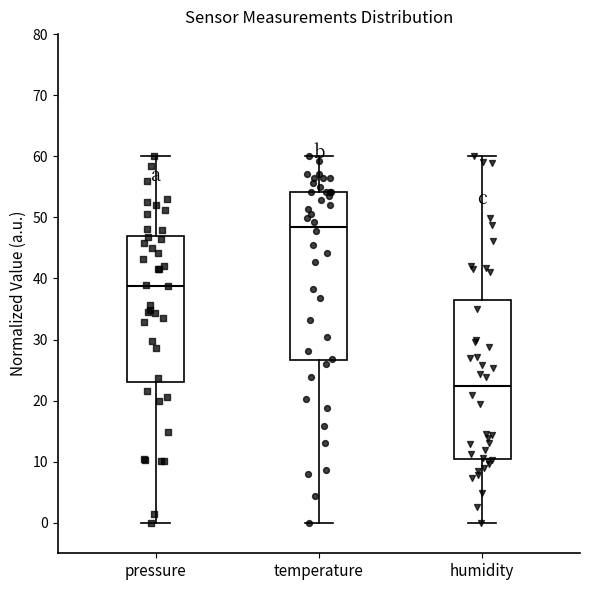

Which box has the highest median line?

temperature